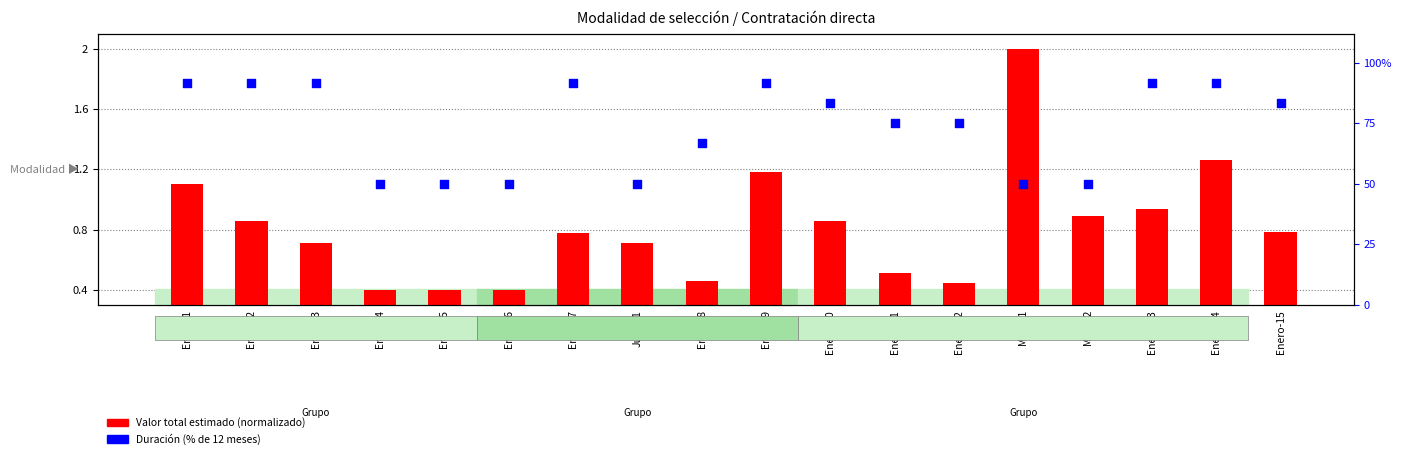

What is the total value across all series at Enero-13?

92.6